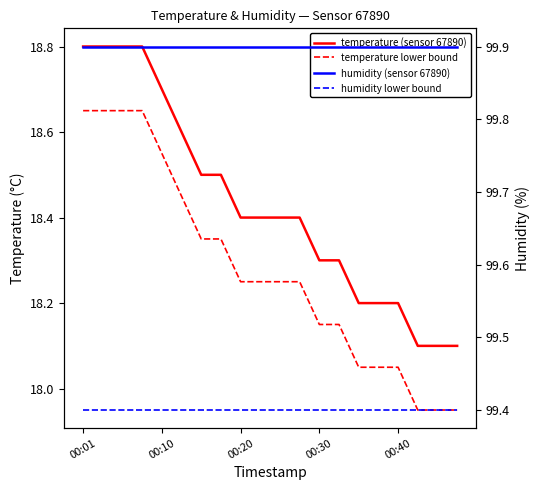

Does the chart have visible grid lines?

No